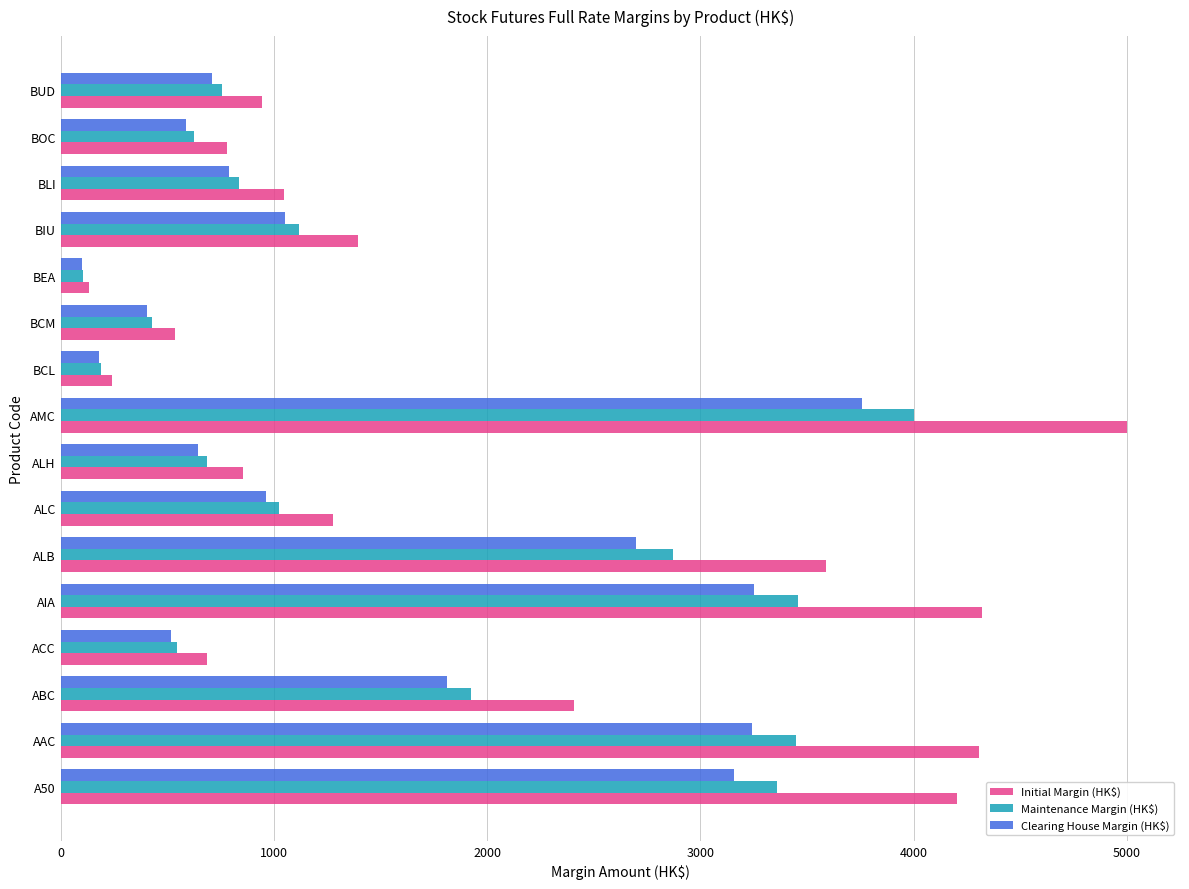

What is the total value across all series at ALH?

2187